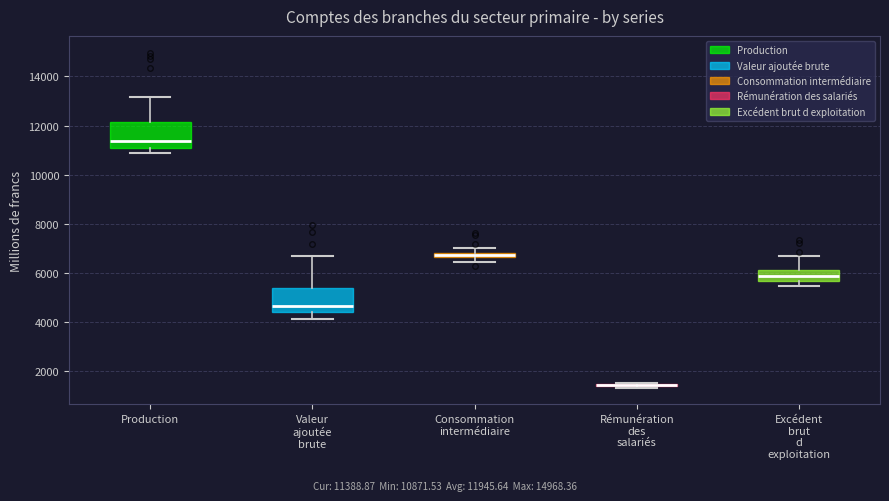

Where does the lower whisker of the box for Production end on the y-axis? The values are not printed on the chart, so give them approximately, as read against the axis.

10800